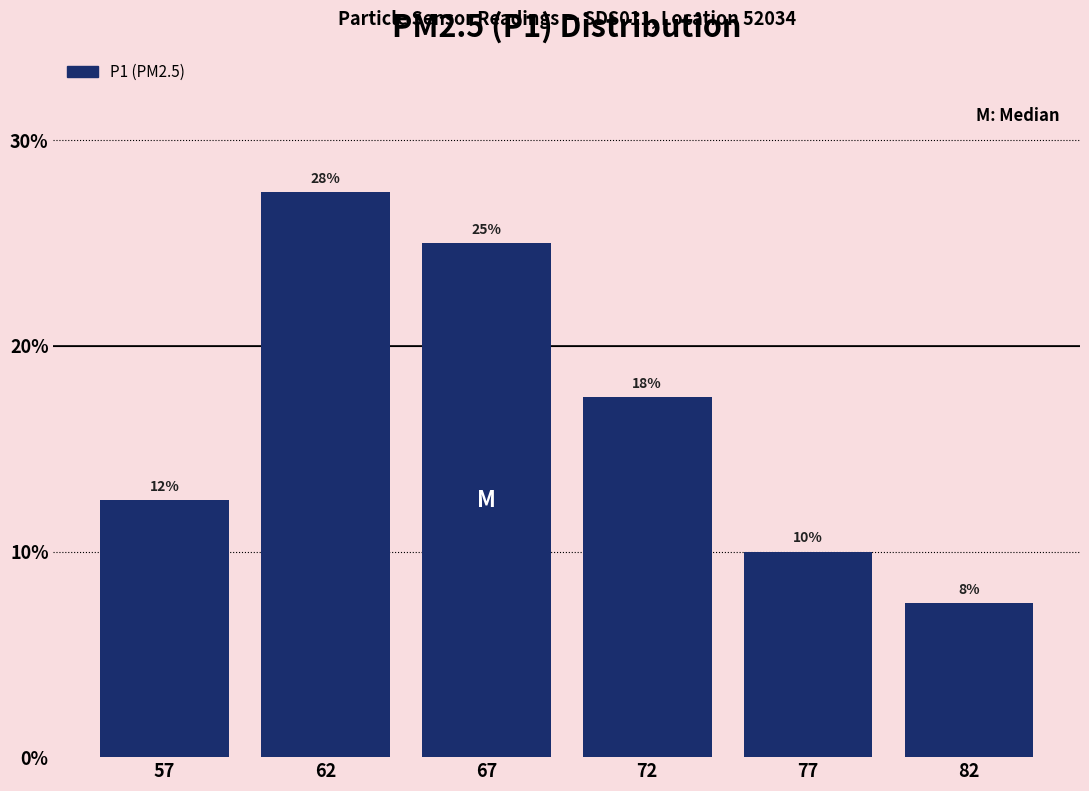

Does the chart contain any negative values?

No